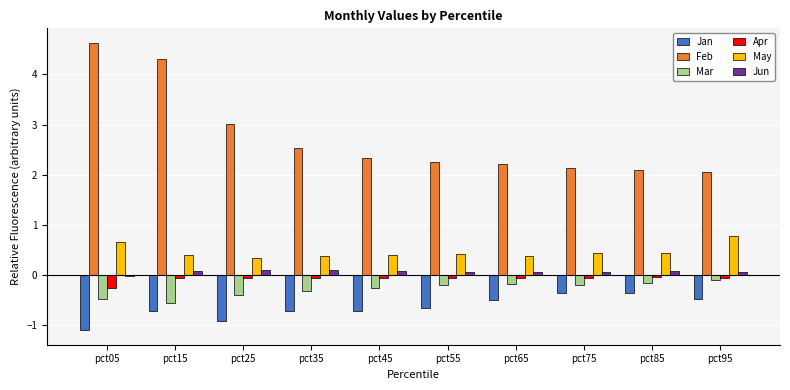

Is it true that Jan equals -0.4 at pct85?

True